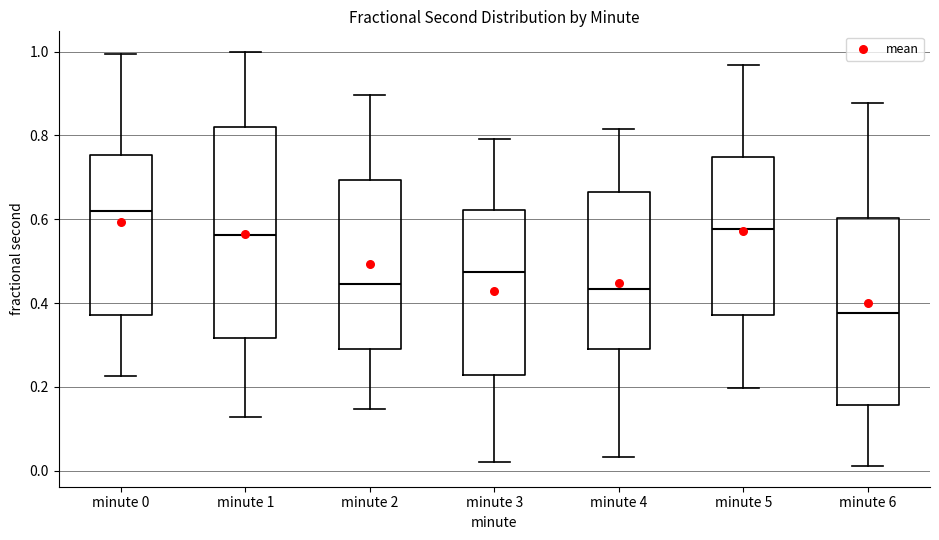

Reading left to right, transcribe this box plot: for each box, give where its median line is, the range the box spans, and where its two whiskers end, as read against the y-axis. The values are not printed on the chart, so give them approximately, as read against the axis.

minute 0: median 0.62, box 0.38 to 0.76, whiskers 0.22 to 1.00
minute 1: median 0.56, box 0.32 to 0.82, whiskers 0.12 to 1.00
minute 2: median 0.44, box 0.30 to 0.70, whiskers 0.14 to 0.90
minute 3: median 0.48, box 0.22 to 0.62, whiskers 0.02 to 0.80
minute 4: median 0.44, box 0.30 to 0.66, whiskers 0.04 to 0.82
minute 5: median 0.58, box 0.38 to 0.74, whiskers 0.20 to 0.96
minute 6: median 0.38, box 0.16 to 0.60, whiskers 0.02 to 0.88